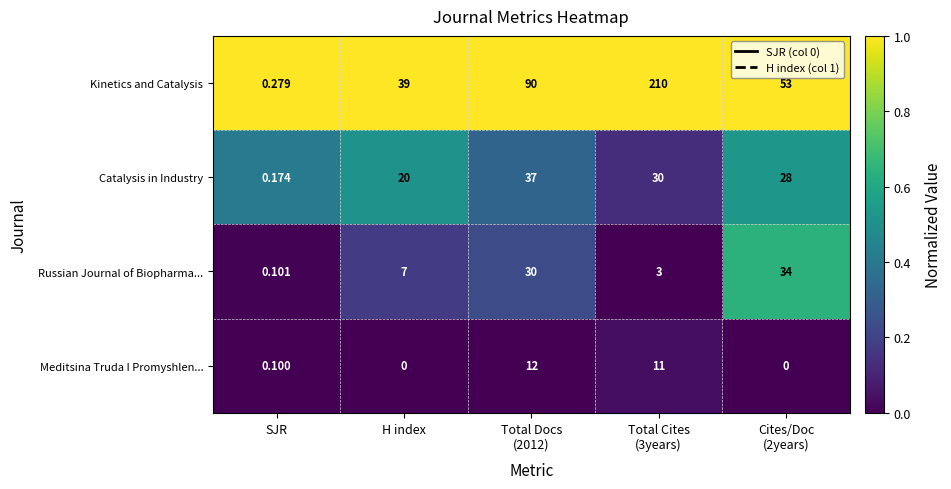

Which series has the largest total across all categories?

Kinetics and Catalysis